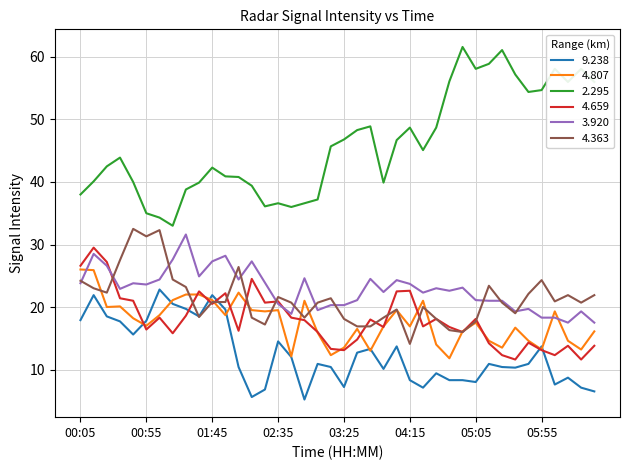

Which series has the largest range (max minus min)?

2.295